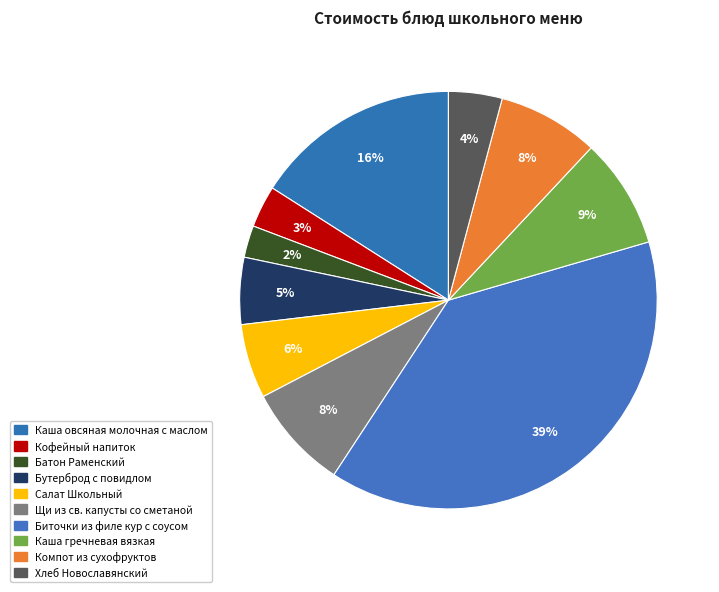

What is the largest slice in the pie chart?

Биточки из филе кур с соусом